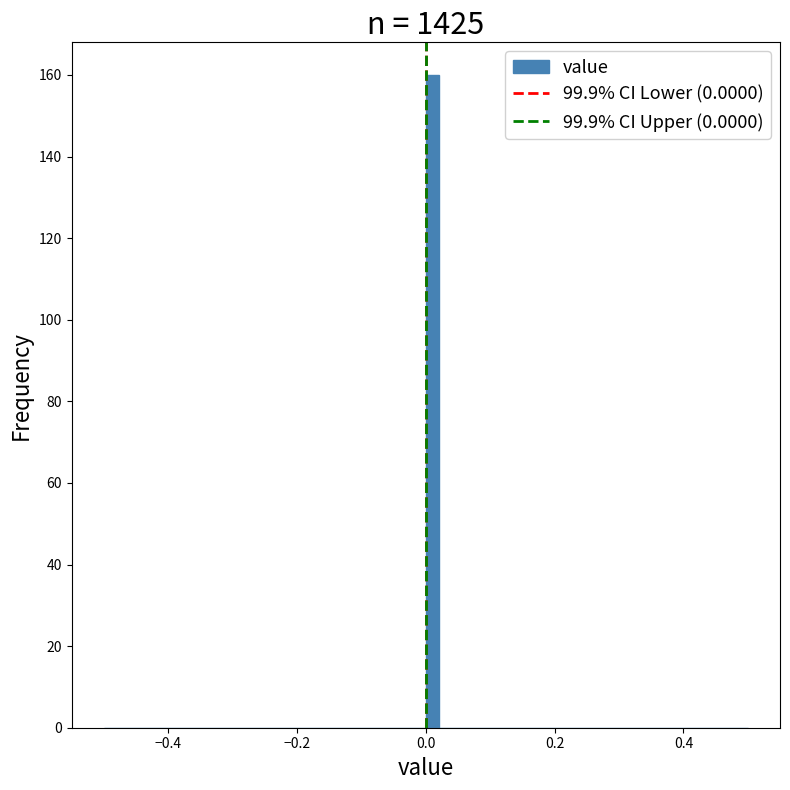

Read against the x-axis, roughly where is the centre of the tallest bar?

0.02